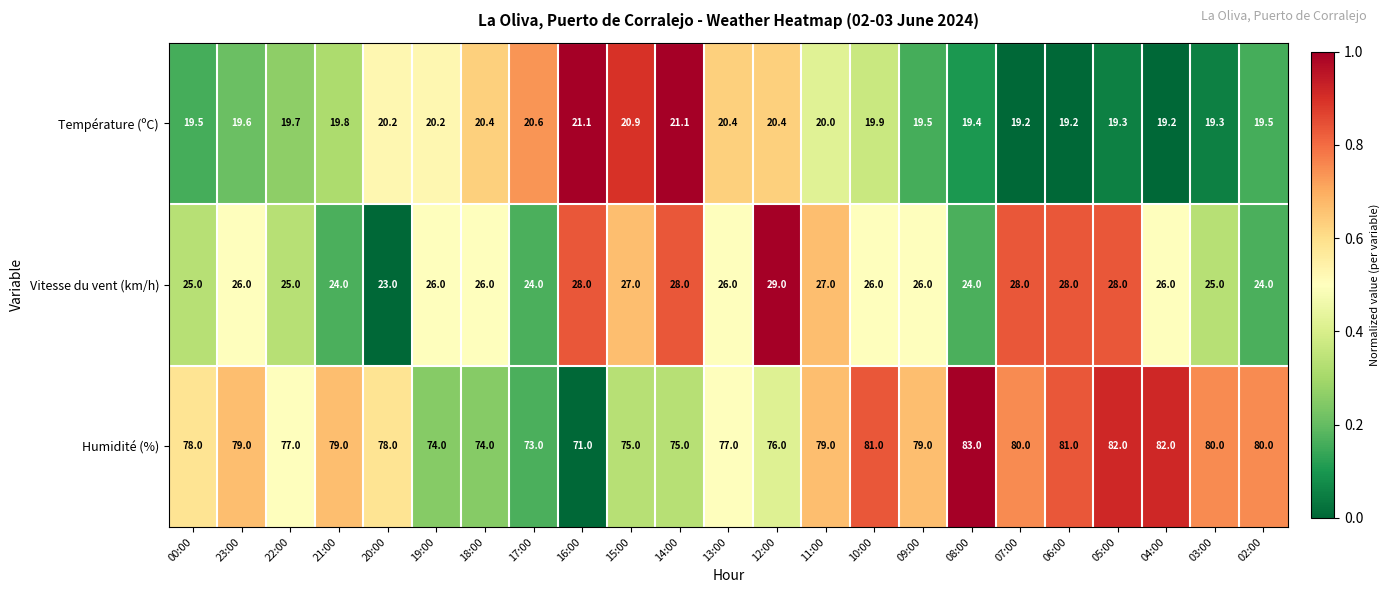

What is the sum of the Température (ºC) values at 02:00 and 18:00?

39.9